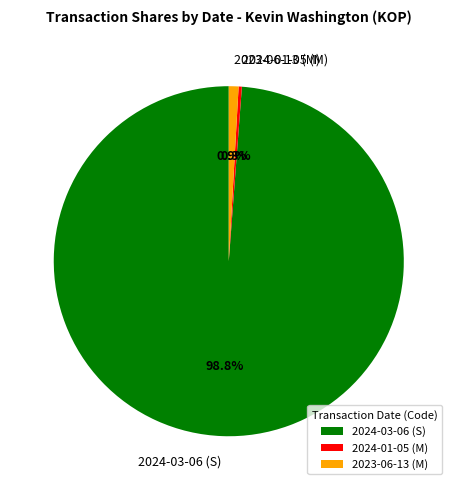

Does 2024-01-05 (M) represent more than half of the total?

No